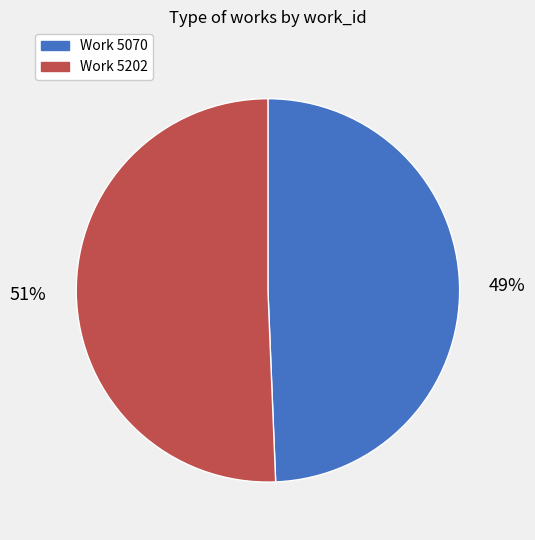

What is the ratio of the value at Work 5070 to the value at Work 5202?

1.0